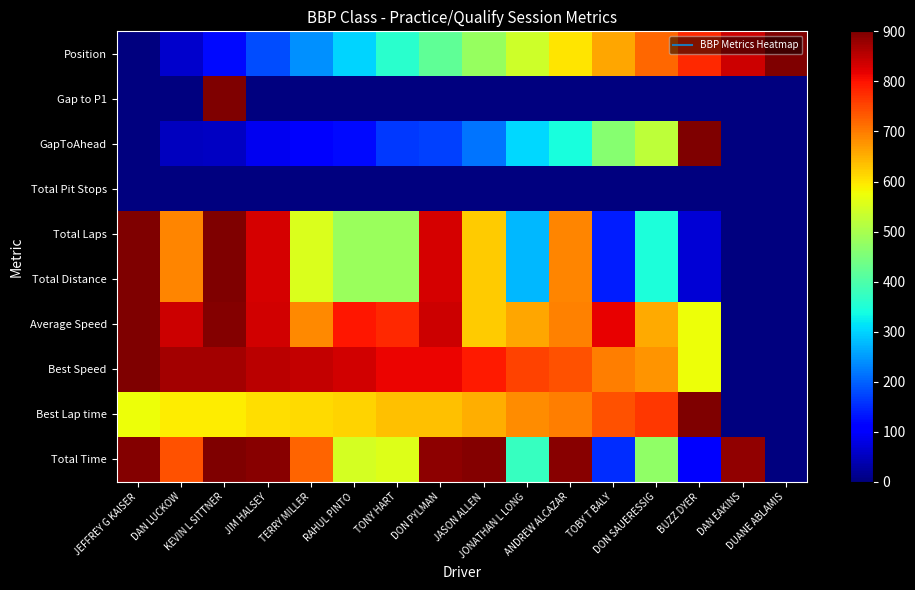

Reading right to left, transcribe all the data shown in this chart.

Total Time: DUANE ABLAMIS=0.0	DAN EAKINS=885.3	BUZZ DYER=108.2	DON SAUERESSIG=473.6	TOBY T BALY=151.8	ANDREW ALCAZAR=892.5	JONATHAN L LONG=376.0	JASON ALLEN=895.3	DON PYLMAN=888.1	TONY HART=558.0	RAHUL PINTO=546.2	TERRY MILLER=723.6	JIM HALSEY=891.4	KEVIN L SITTNER=900.0	DAN LUCKOW=739.4	JEFFREY G KAISER=896.2
Best Lap time: DUANE ABLAMIS=0.0	DAN EAKINS=0.0	BUZZ DYER=900.0	DON SAUERESSIG=763.3	TOBY T BALY=741.0	ANDREW ALCAZAR=698.3	JONATHAN L LONG=683.6	JASON ALLEN=652.3	DON PYLMAN=635.5	TONY HART=633.4	RAHUL PINTO=617.1	TERRY MILLER=610.1	JIM HALSEY=606.1	KEVIN L SITTNER=593.2	DAN LUCKOW=592.1	JEFFREY G KAISER=573.5
Best Speed: DUANE ABLAMIS=0.0	DAN EAKINS=0.0	BUZZ DYER=573.5	DON SAUERESSIG=676.3	TOBY T BALY=696.6	ANDREW ALCAZAR=739.3	JONATHAN L LONG=755.1	JASON ALLEN=791.3	DON PYLMAN=812.2	TONY HART=815.0	RAHUL PINTO=836.5	TERRY MILLER=846.1	JIM HALSEY=851.6	KEVIN L SITTNER=870.2	DAN LUCKOW=871.8	JEFFREY G KAISER=900.0
Average Speed: DUANE ABLAMIS=0.0	DAN EAKINS=0.0	BUZZ DYER=573.4	DON SAUERESSIG=655.1	TOBY T BALY=817.7	ANDREW ALCAZAR=695.2	JONATHAN L LONG=660.2	JASON ALLEN=623.7	DON PYLMAN=838.4	TONY HART=778.4	RAHUL PINTO=795.2	TERRY MILLER=686.0	JIM HALSEY=835.3	KEVIN L SITTNER=896.2	DAN LUCKOW=839.1	JEFFREY G KAISER=900.0
Total Distance: DUANE ABLAMIS=0.0	DAN EAKINS=0.0	BUZZ DYER=69.2	DON SAUERESSIG=346.2	TOBY T BALY=138.5	ANDREW ALCAZAR=692.3	JONATHAN L LONG=276.9	JASON ALLEN=623.1	DON PYLMAN=830.8	TONY HART=484.6	RAHUL PINTO=484.6	TERRY MILLER=553.8	JIM HALSEY=830.8	KEVIN L SITTNER=900.0	DAN LUCKOW=692.3	JEFFREY G KAISER=900.0
Total Laps: DUANE ABLAMIS=0.0	DAN EAKINS=0.0	BUZZ DYER=69.2	DON SAUERESSIG=346.2	TOBY T BALY=138.5	ANDREW ALCAZAR=692.3	JONATHAN L LONG=276.9	JASON ALLEN=623.1	DON PYLMAN=830.8	TONY HART=484.6	RAHUL PINTO=484.6	TERRY MILLER=553.8	JIM HALSEY=830.8	KEVIN L SITTNER=900.0	DAN LUCKOW=692.3	JEFFREY G KAISER=900.0
Total Pit Stops: DUANE ABLAMIS=0.0	DAN EAKINS=0.0	BUZZ DYER=0.0	DON SAUERESSIG=0.0	TOBY T BALY=0.0	ANDREW ALCAZAR=0.0	JONATHAN L LONG=0.0	JASON ALLEN=0.0	DON PYLMAN=0.0	TONY HART=0.0	RAHUL PINTO=0.0	TERRY MILLER=0.0	JIM HALSEY=0.0	KEVIN L SITTNER=0.0	DAN LUCKOW=0.0	JEFFREY G KAISER=0.0
GapToAhead: DUANE ABLAMIS=0.0	DAN EAKINS=0.0	BUZZ DYER=900.0	DON SAUERESSIG=523.1	TOBY T BALY=461.6	ANDREW ALCAZAR=343.8	JONATHAN L LONG=303.4	JASON ALLEN=217.2	DON PYLMAN=170.9	TONY HART=164.9	RAHUL PINTO=120.0	TERRY MILLER=100.7	JIM HALSEY=89.8	KEVIN L SITTNER=54.1	DAN LUCKOW=51.2	JEFFREY G KAISER=0.0
Gap to P1: DUANE ABLAMIS=0.0	DAN EAKINS=0.0	BUZZ DYER=0.0	DON SAUERESSIG=0.0	TOBY T BALY=0.0	ANDREW ALCAZAR=0.0	JONATHAN L LONG=0.0	JASON ALLEN=0.0	DON PYLMAN=0.0	TONY HART=0.0	RAHUL PINTO=0.0	TERRY MILLER=0.0	JIM HALSEY=0.0	KEVIN L SITTNER=900.0	DAN LUCKOW=0.0	JEFFREY G KAISER=0.0
Position: DUANE ABLAMIS=900.0	DAN EAKINS=840.0	BUZZ DYER=780.0	DON SAUERESSIG=720.0	TOBY T BALY=660.0	ANDREW ALCAZAR=600.0	JONATHAN L LONG=540.0	JASON ALLEN=480.0	DON PYLMAN=420.0	TONY HART=360.0	RAHUL PINTO=300.0	TERRY MILLER=240.0	JIM HALSEY=180.0	KEVIN L SITTNER=120.0	DAN LUCKOW=60.0	JEFFREY G KAISER=0.0